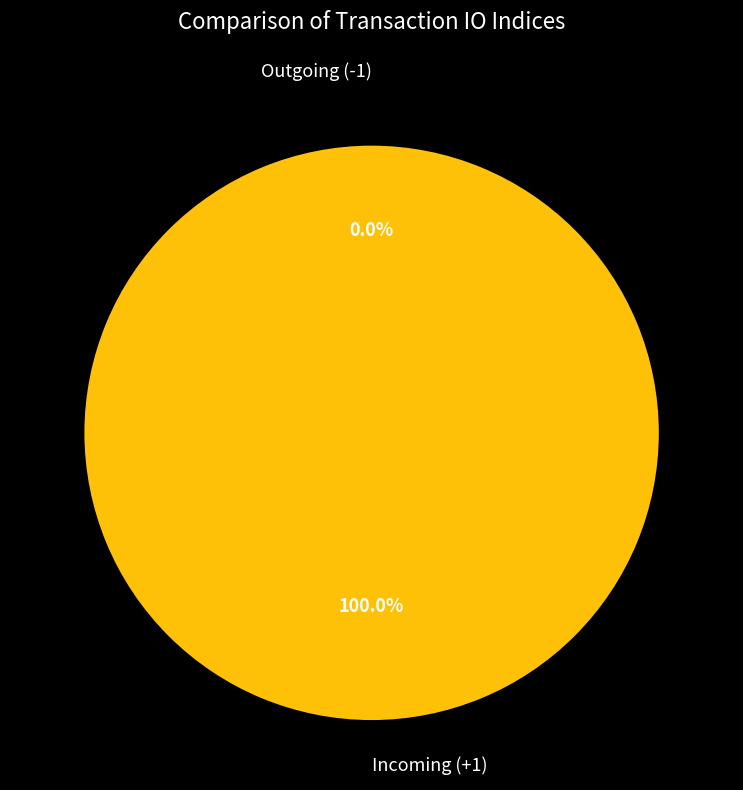

True or false: tx_index_8 accounts for 91% of the total.

False